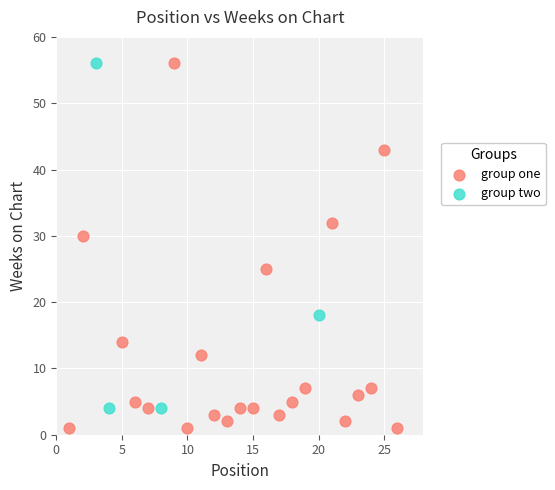

Which series reaches the minimum Y coordinate?

group one